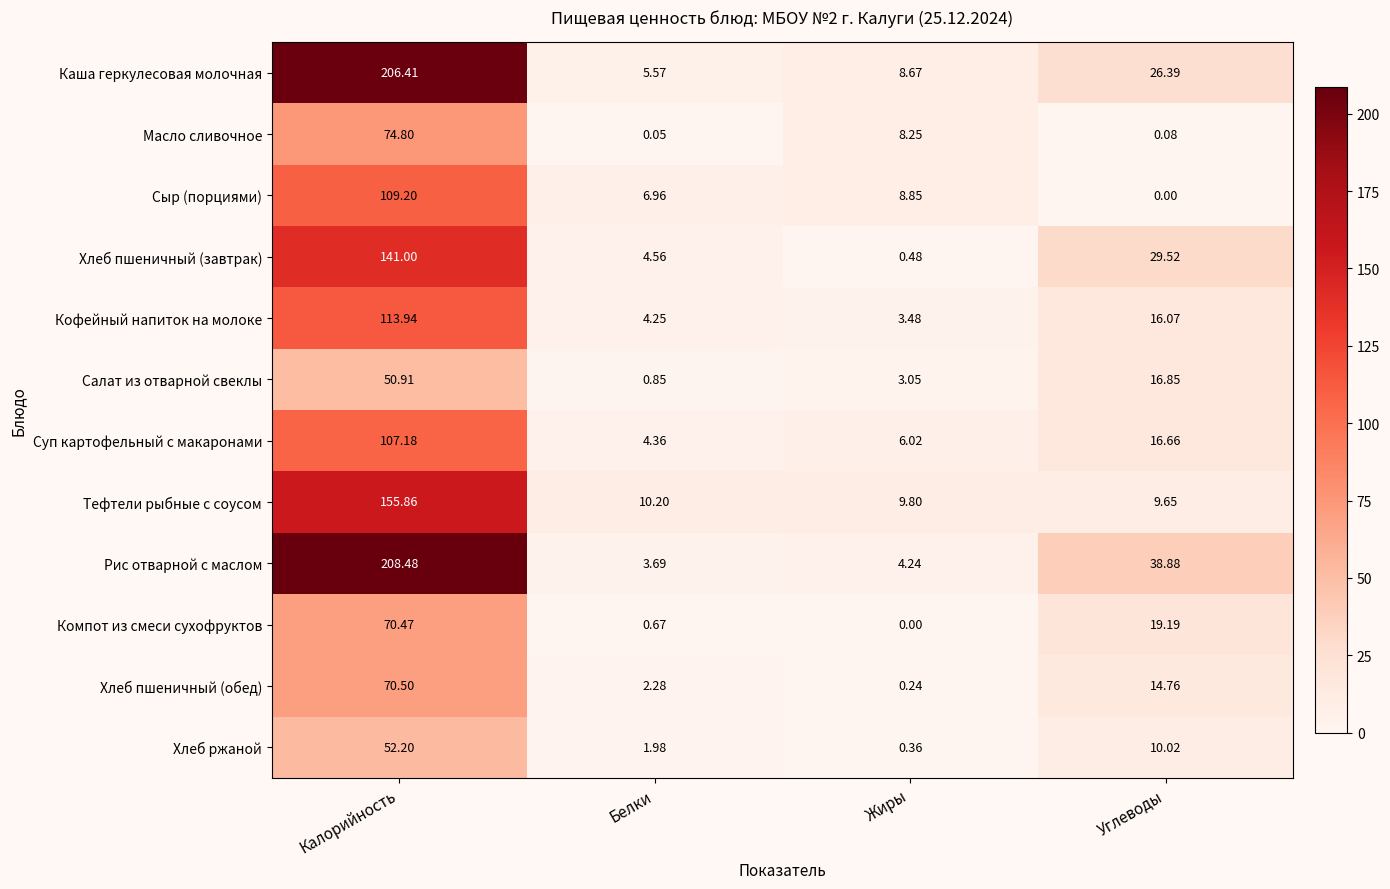

Is the value of Хлеб ржаной at Белки greater than the value of Масло сливочное at Жиры?

No